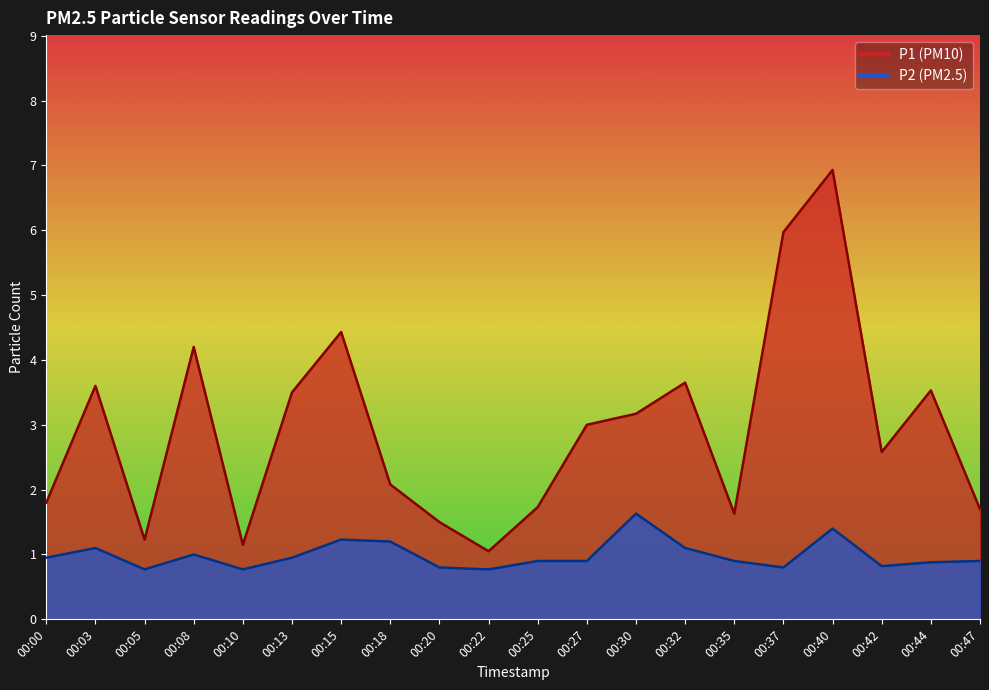

Read the P1 value at 00:25.

1.7